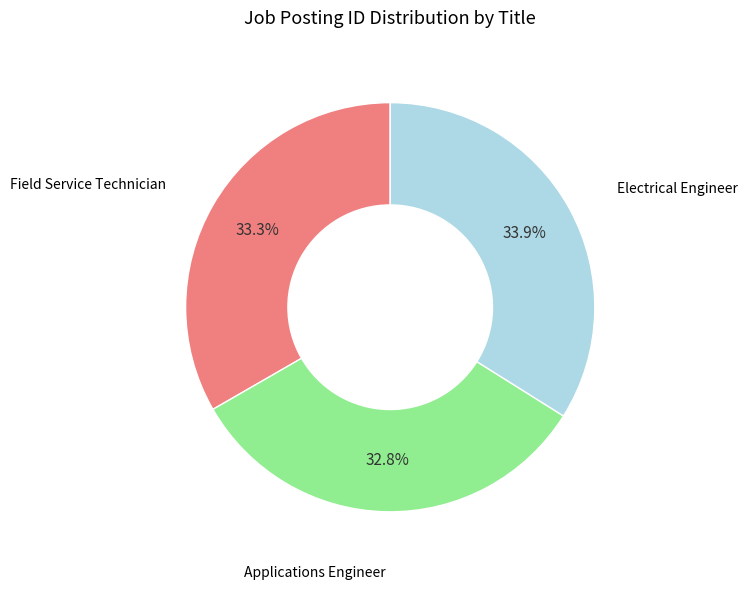

Is there a majority slice in this chart?

No